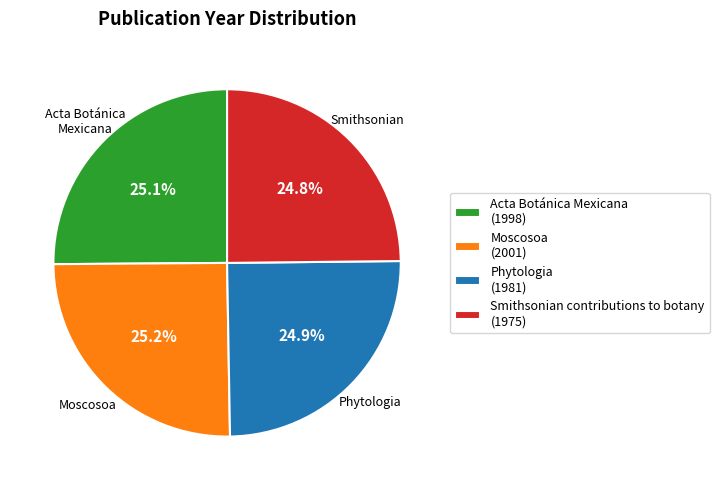

To the nearest percent, what is the combined percentage of Smithsonian contributions to botany and Phytologia?

50%